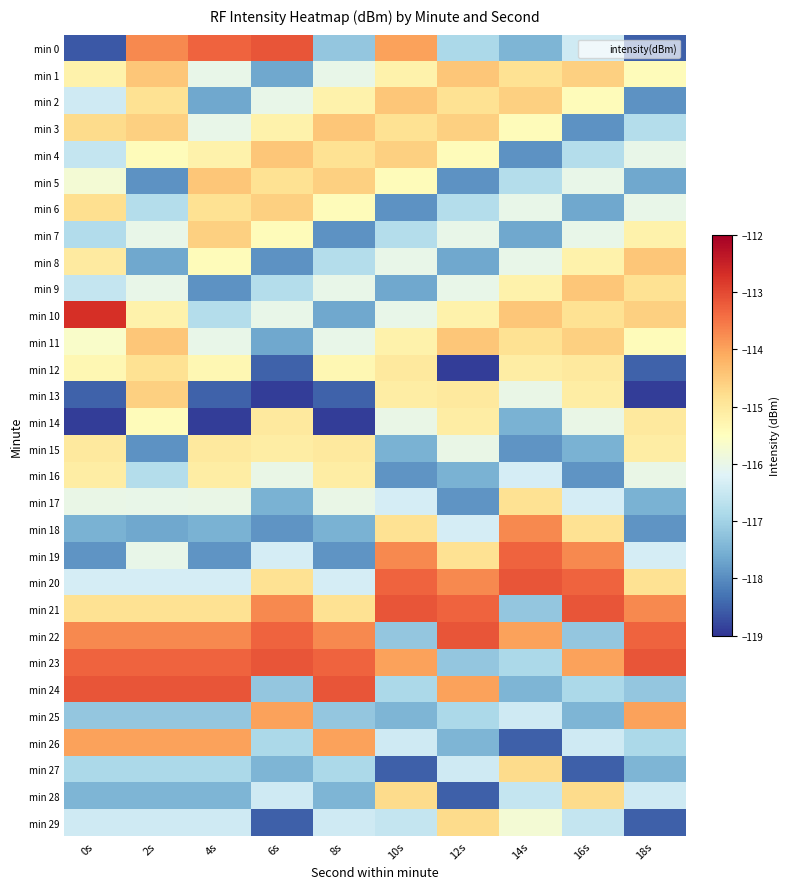

At which category is the sum across all series the highest?

2s